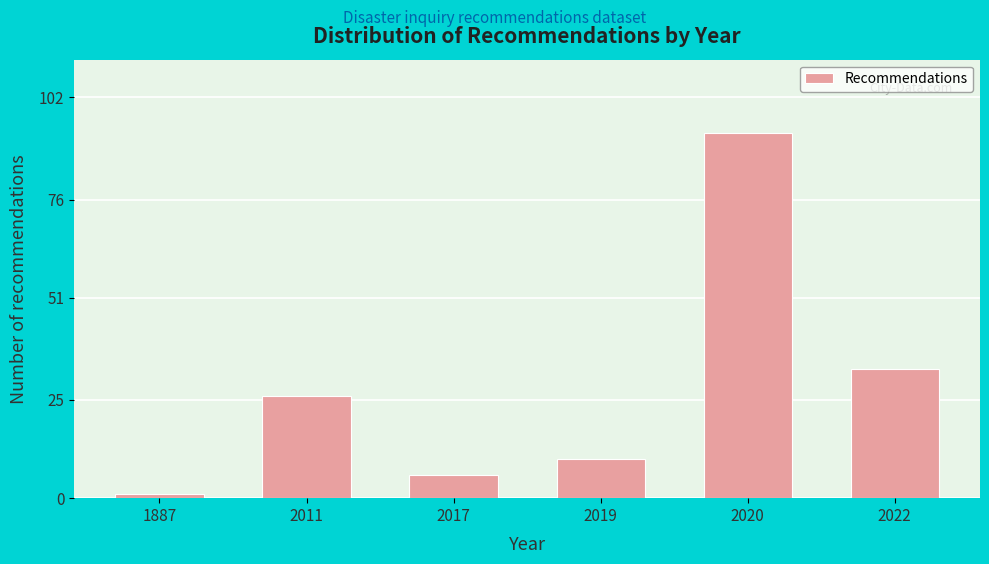

Reading right to left, extract all data points from this chart.

2022=33	2020=93	2019=10	2017=6	2011=26	1887=1